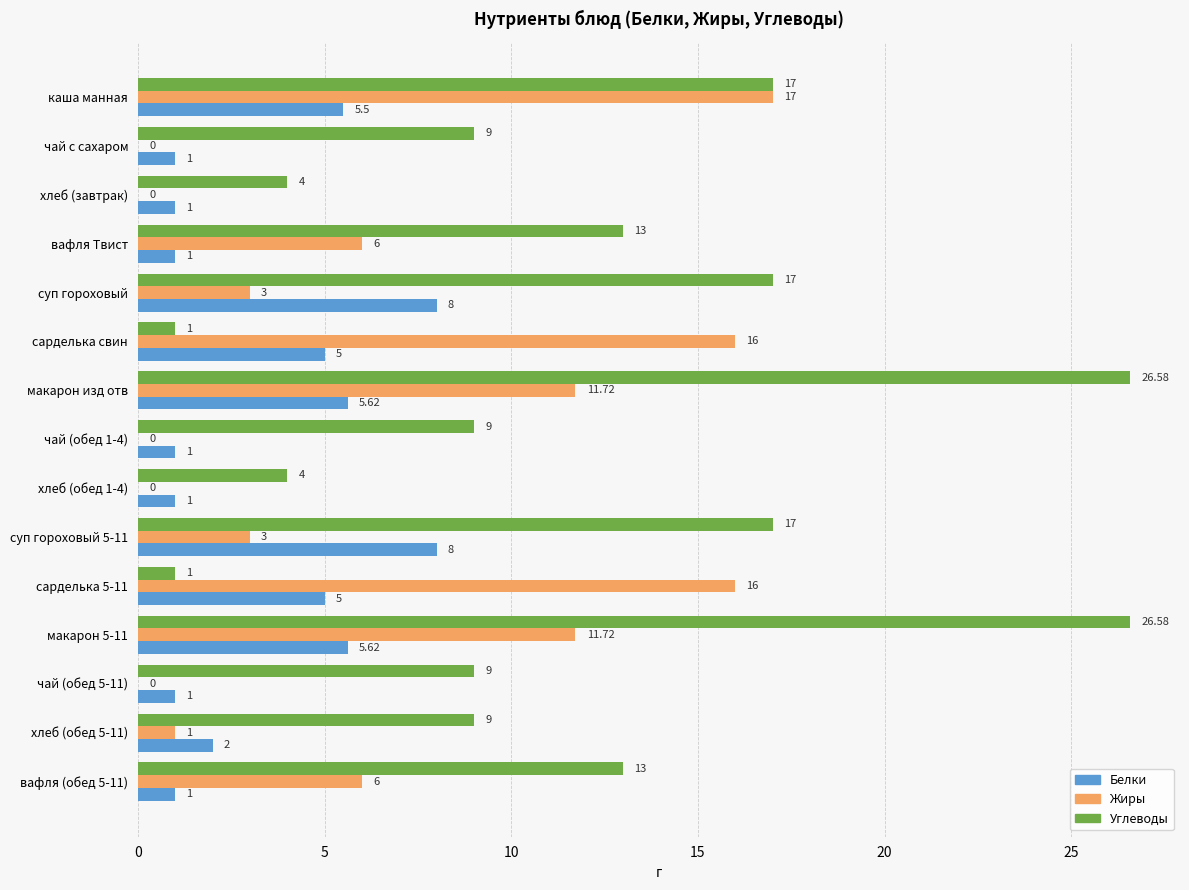

Between чай с сахаром and макарон 5-11, which series saw the biggest shift?

Углеводы